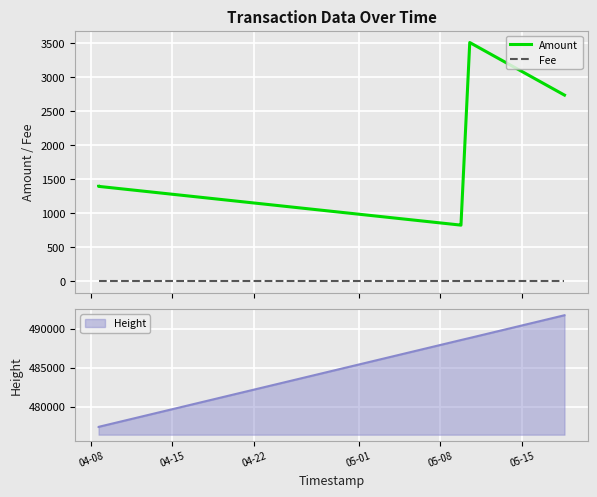

True or false: Amount and Fee intersect in this chart.

False